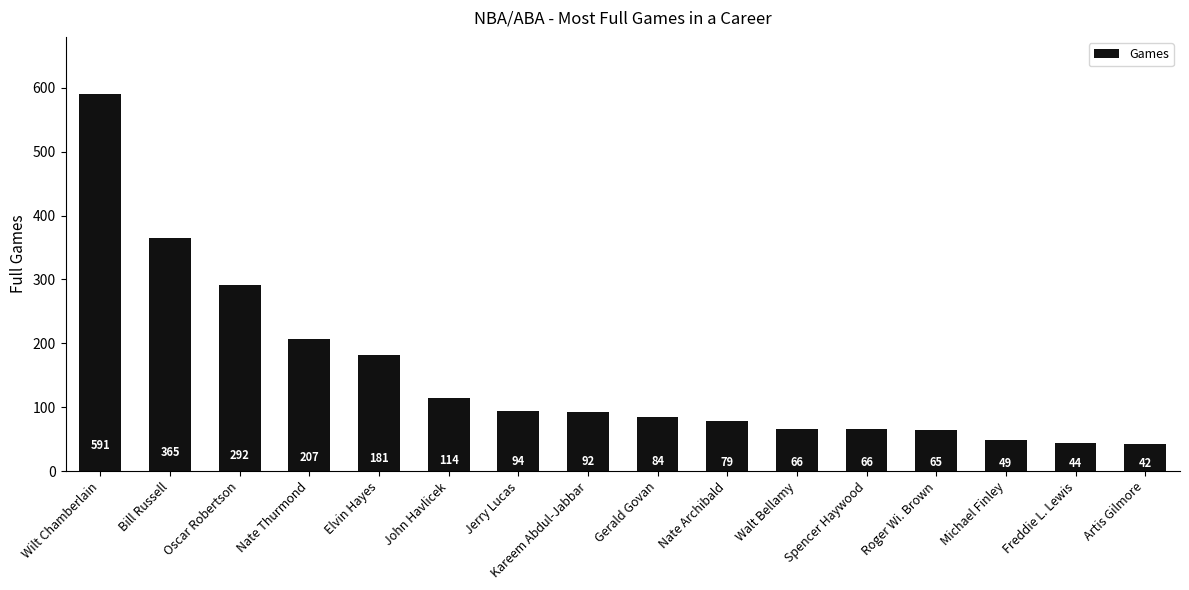

Reading right to left, transcribe all the data shown in this chart.

Artis Gilmore=42	Freddie L. Lewis=44	Michael Finley=49	Roger Wi. Brown=65	Spencer Haywood=66	Walt Bellamy=66	Nate Archibald=79	Gerald Govan=84	Kareem Abdul-Jabbar=92	Jerry Lucas=94	John Havlicek=114	Elvin Hayes=181	Nate Thurmond=207	Oscar Robertson=292	Bill Russell=365	Wilt Chamberlain=591